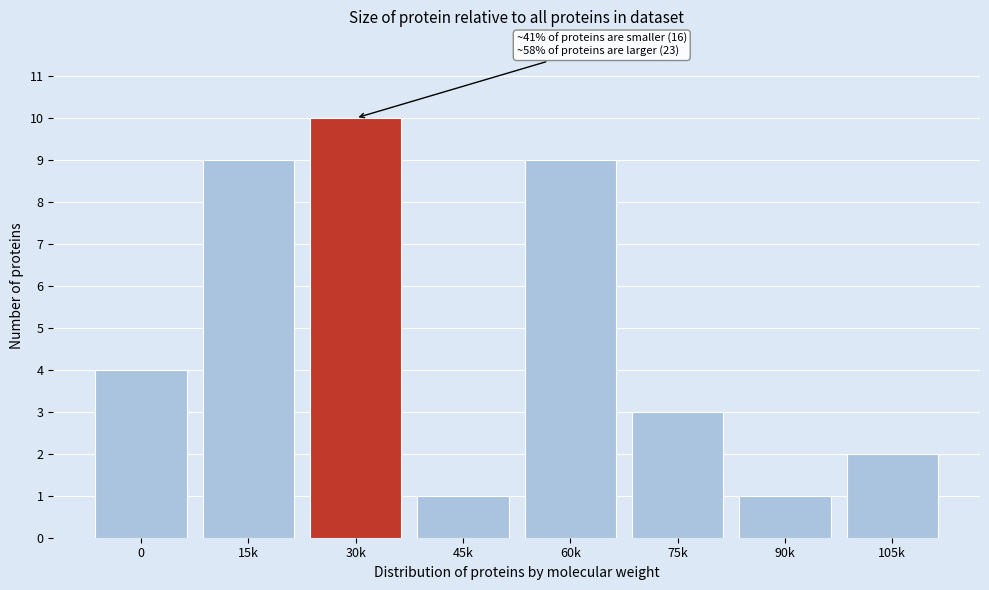

Reading right to left, list all the values displayed in this chart.

2	1	3	9	1	10	9	4